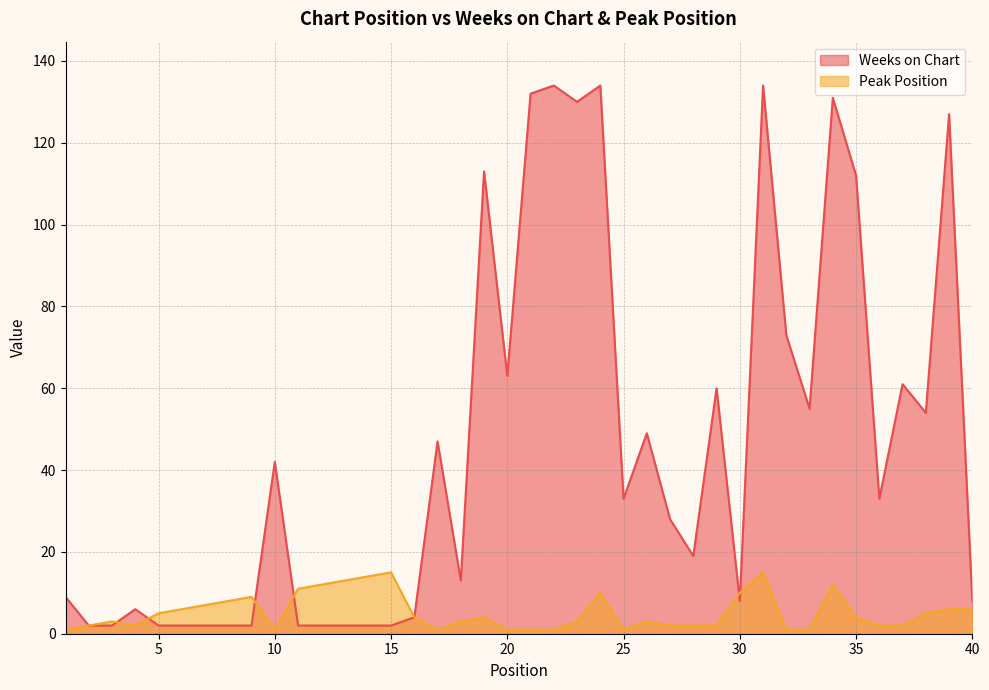

What are all the series names shown in the legend?

Weeks on Chart, Peak Position